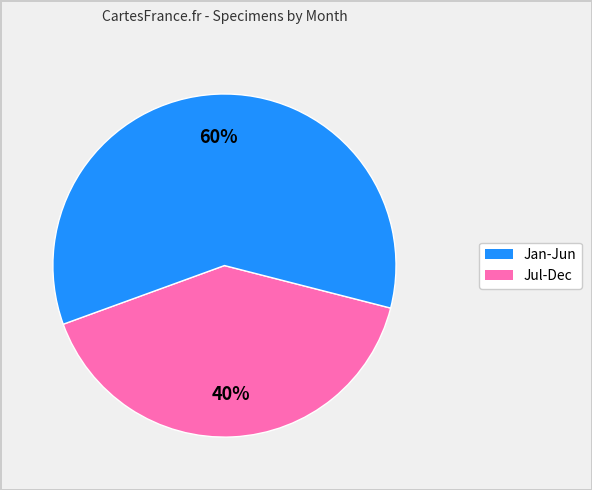

Does any single category account for the majority?

Yes